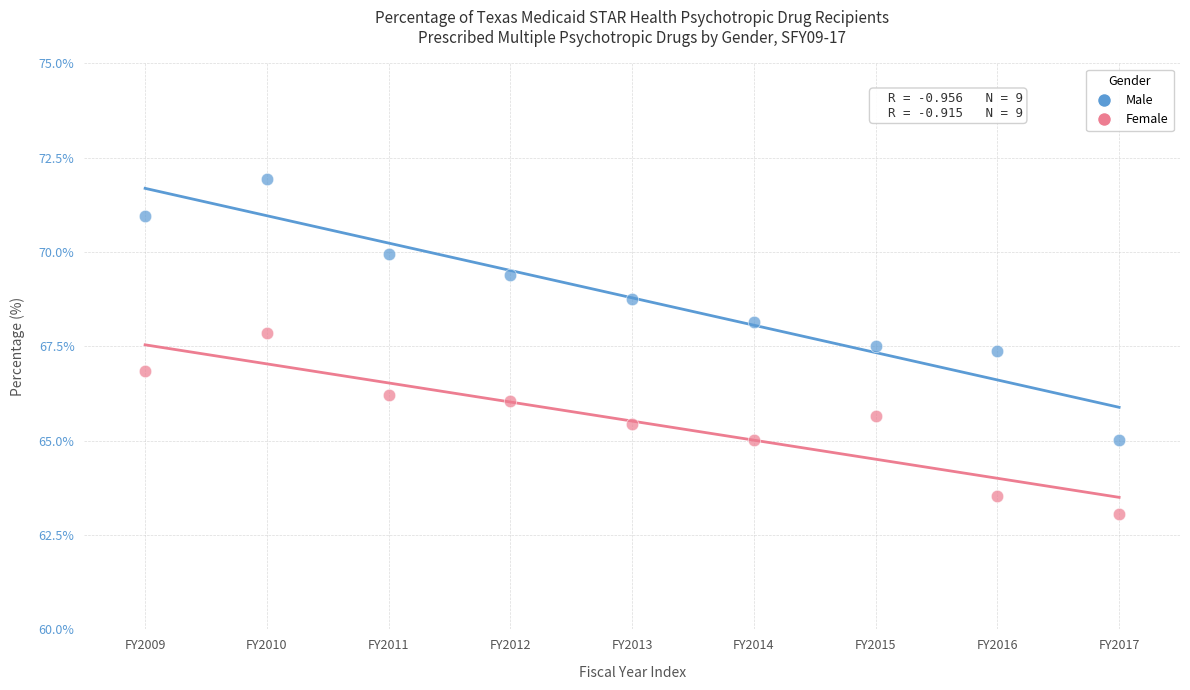

Which series has the widest spread of Y values?

Male